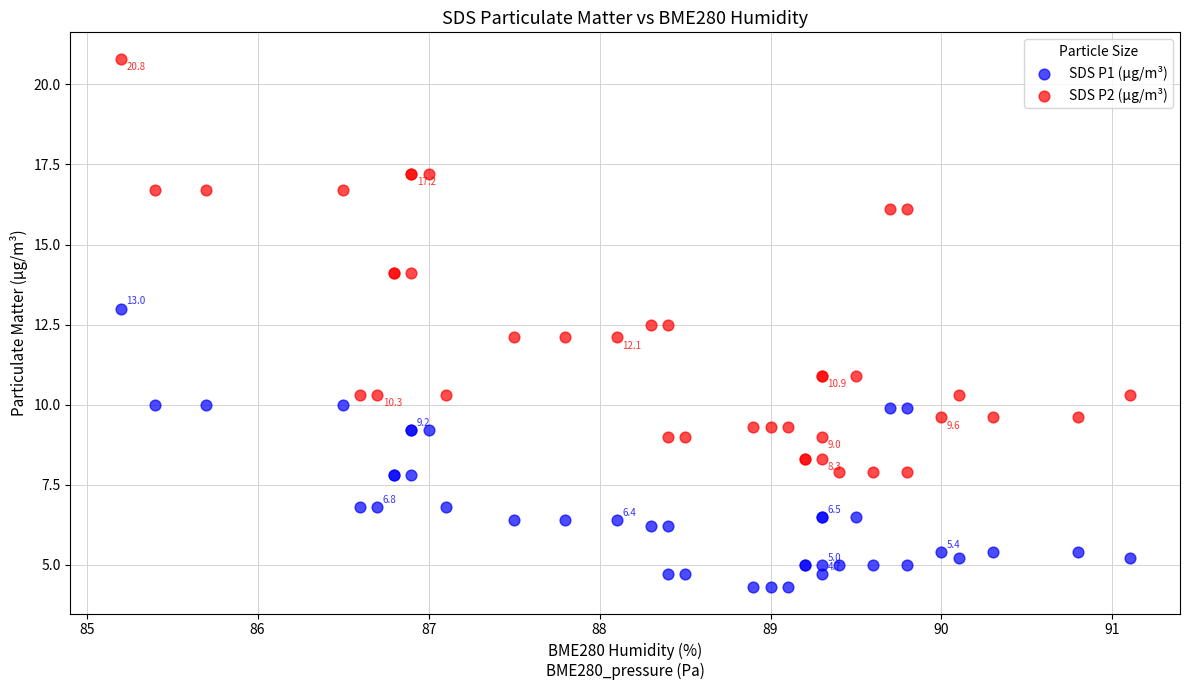

Which series has the widest spread of Y values?

SDS P2 (µg/m³)